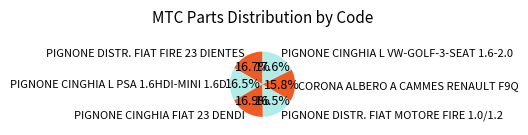

How many slices are in this pie chart?

6